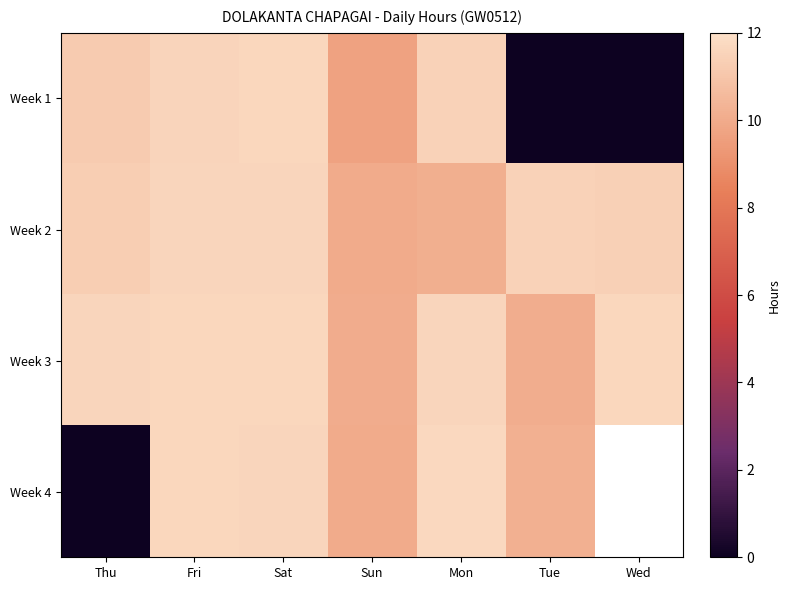

What is the difference between the maximum and minimum values in the Week 3 series?

1.6